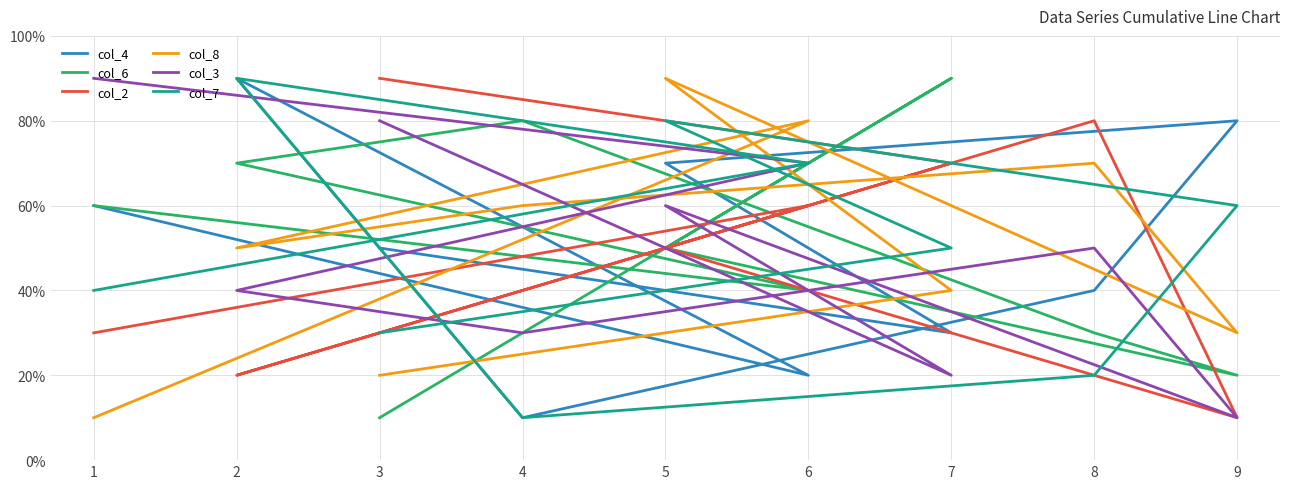

What is the total value across all series at 1?

29